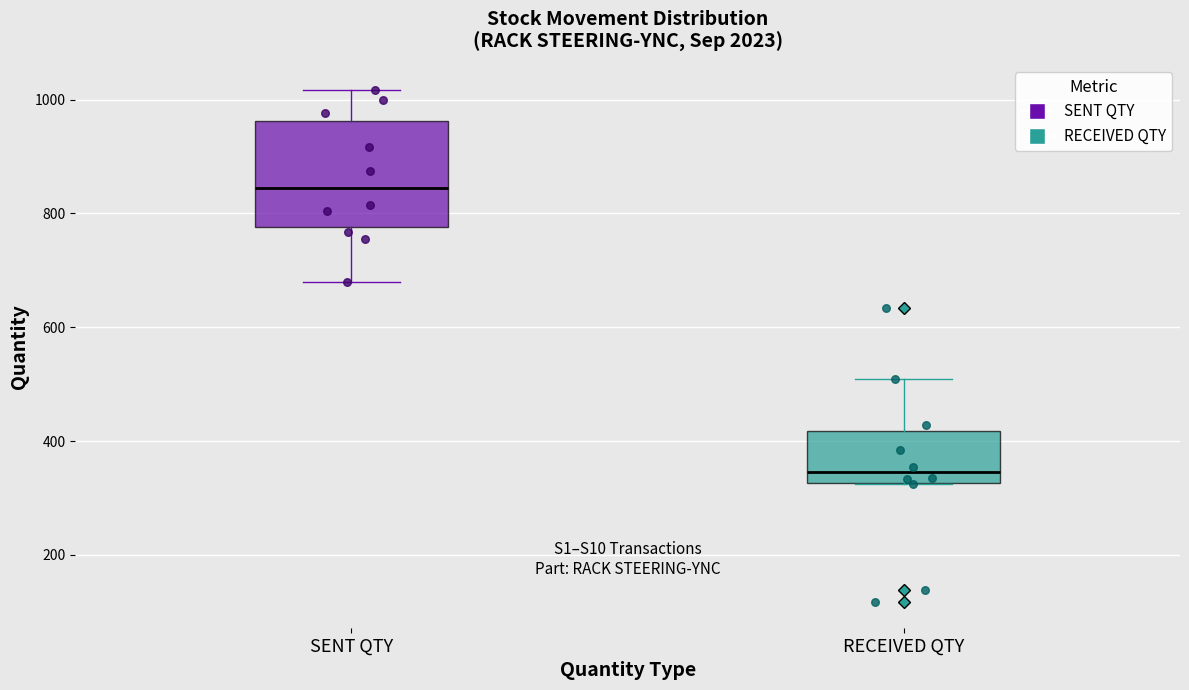

Which box's median line is the highest?

SENT QTY